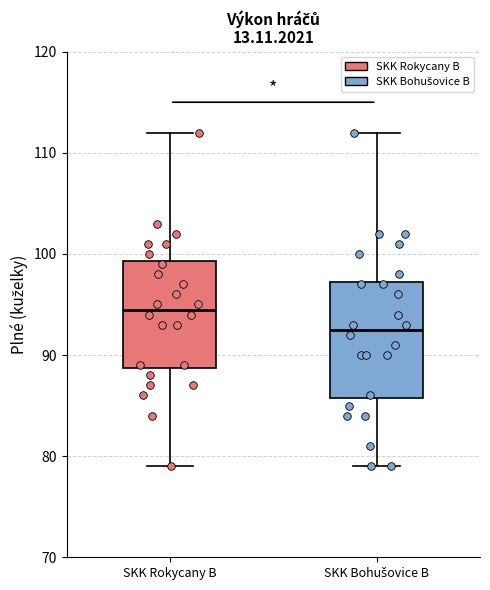

Which box's median line is the highest?

SKK Rokycany B